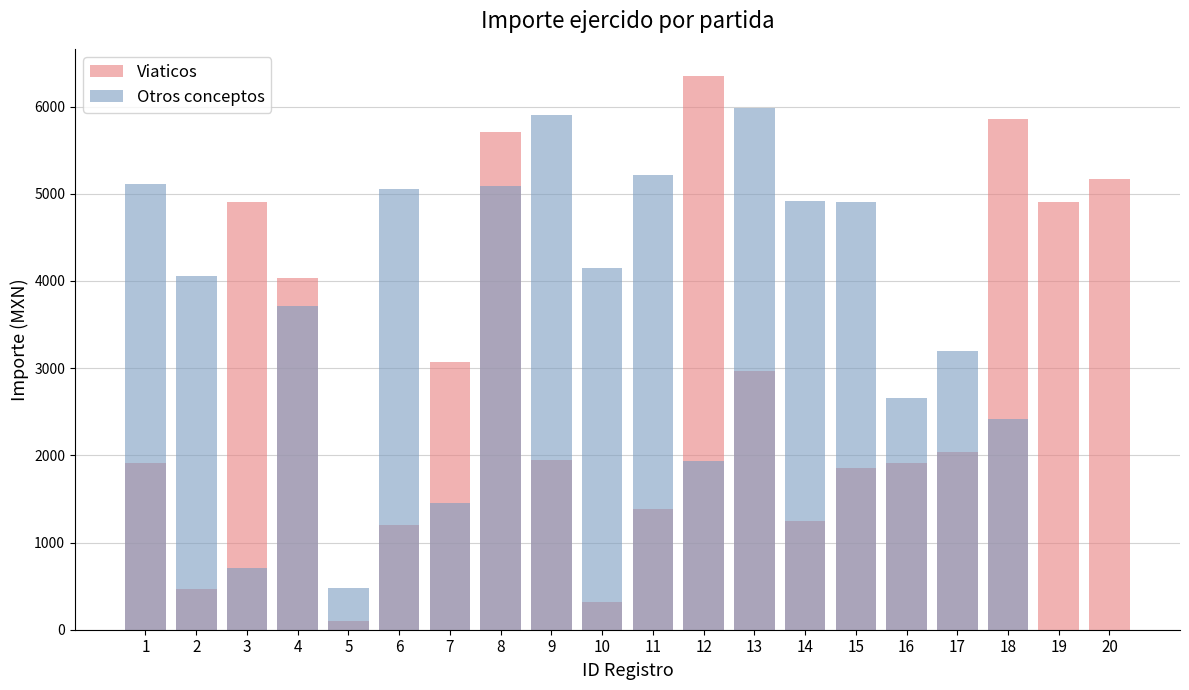

Reading left to right, what are all the values shown in this chart?

Viaticos: 1=1913.0	2=472.0	3=4905.6	4=4032.2	5=103.0	6=1200.0	7=3065.0	8=5705.6	9=1942.5	10=320.0	11=1380.0	12=6344.7	13=2966.6	14=1250.0	15=1850.0	16=1909.2	17=2042.0	18=5855.9	19=4902.4	20=5167.7
Otros conceptos: 1=5114.7	2=4059.2	3=705.9	4=3710.6	5=480.0	6=5055.5	7=1451.9	8=5093.5	9=5903.5	10=4144.8	11=5215.4	12=1930.0	13=5988.5	14=4920.8	15=4909.9	16=2662.5	17=3200.0	18=2413.9	19=0.0	20=0.0